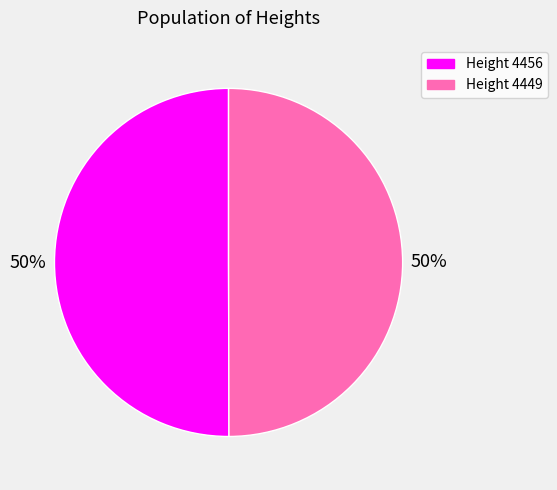

To the nearest percent, what percentage of the pie is Height 4449?

50%